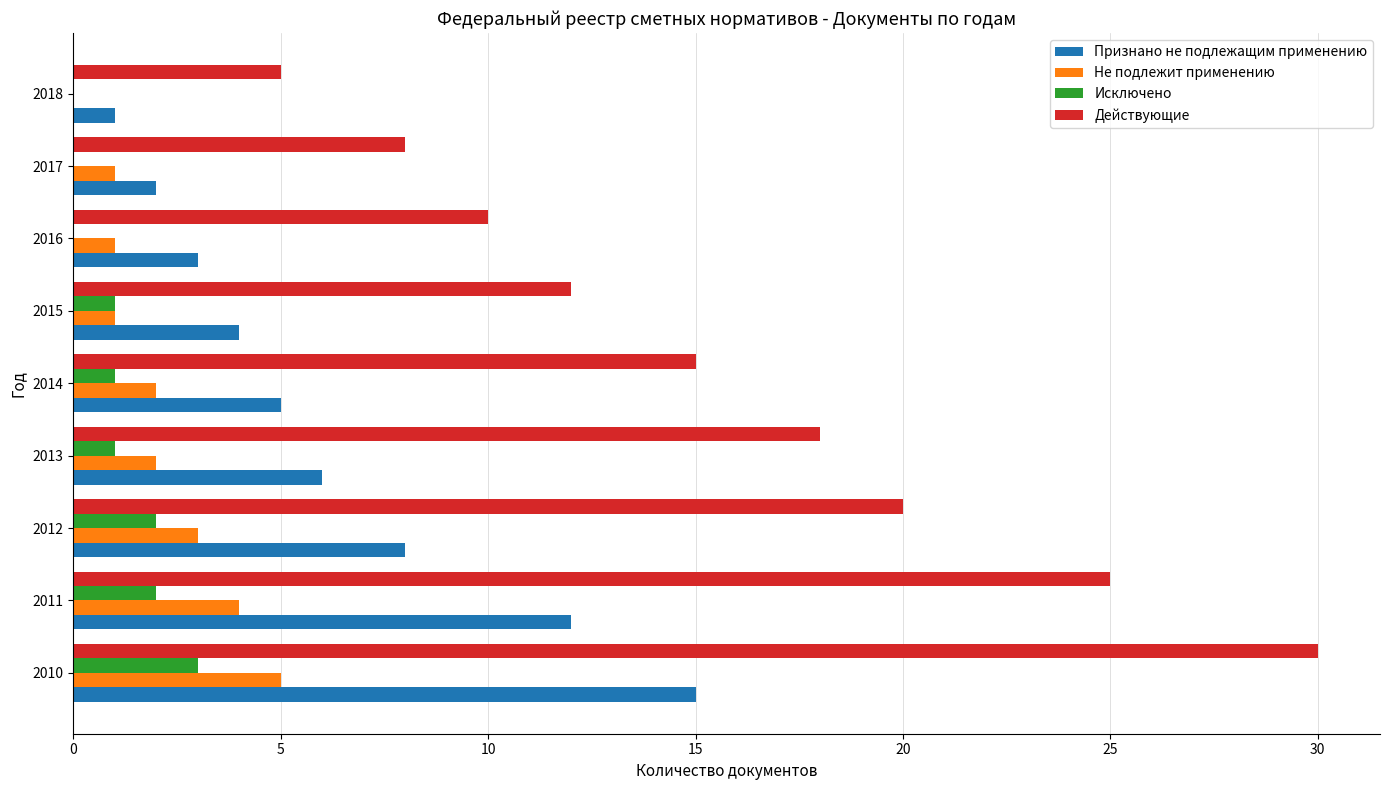

What is the sum of all Исключено values?

10